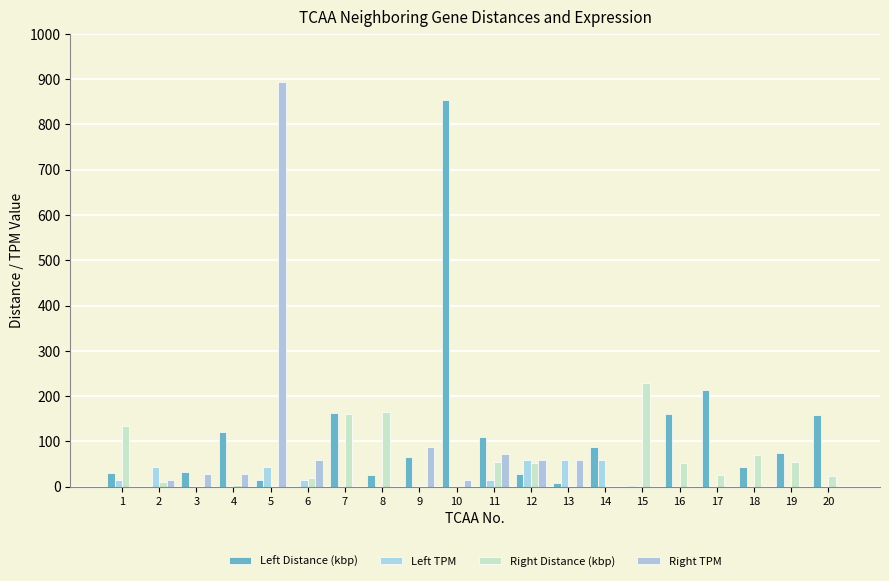

What is the sum of the Left Distance (kbp) values at 18 and 16?

204.9